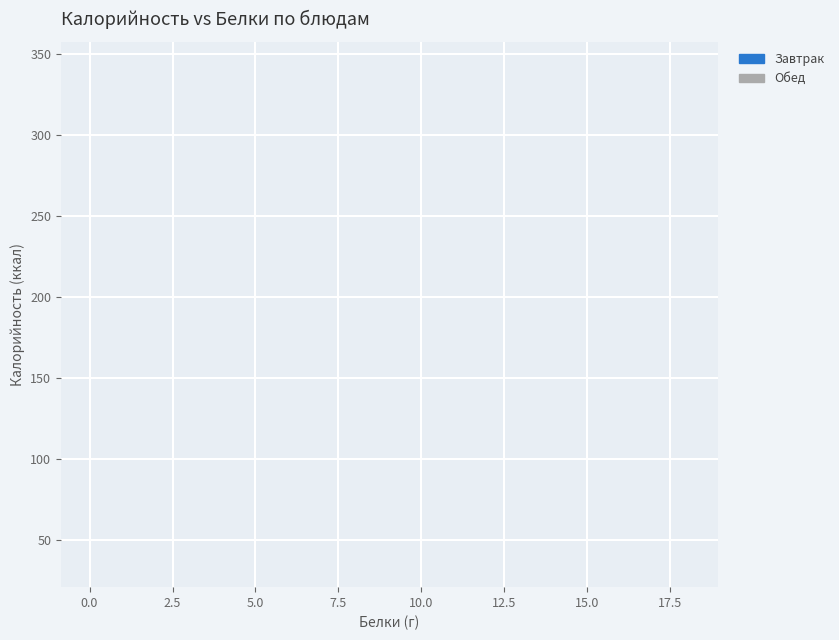

Which series contains the highest Y value?

Завтрак